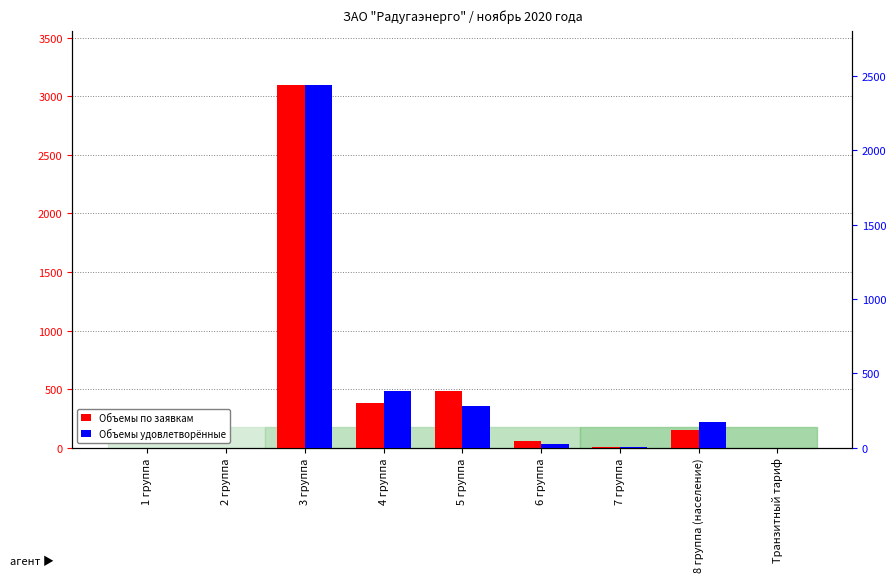

List the series in order of their peak value, highest first.

Объемы по заявкам, Объемы удовлетворённые